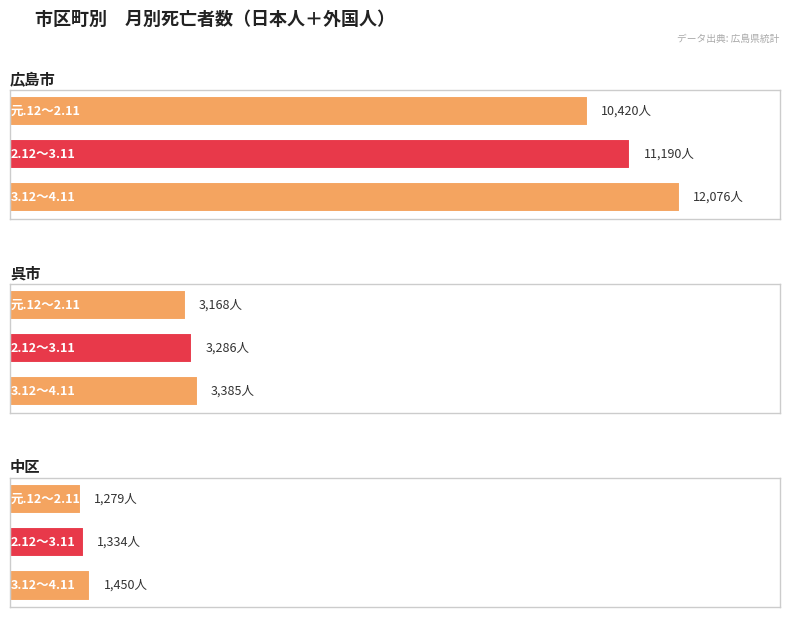

What are all the series names shown in the legend?

元.12～2.11, 2.12～3.11, 3.12～4.11